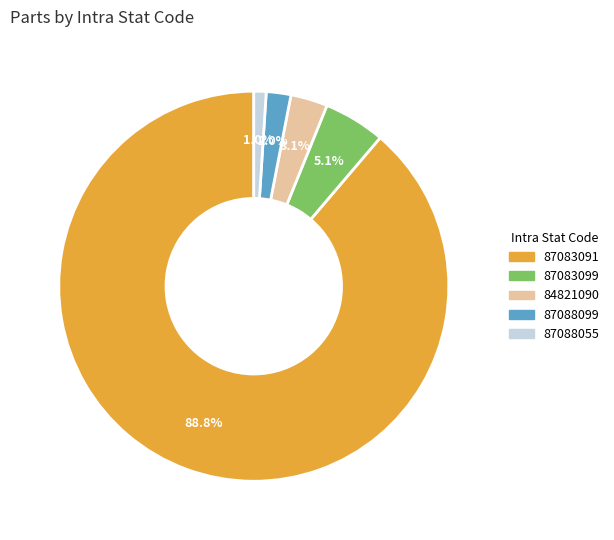

Does 87083091 represent more than half of the total?

Yes